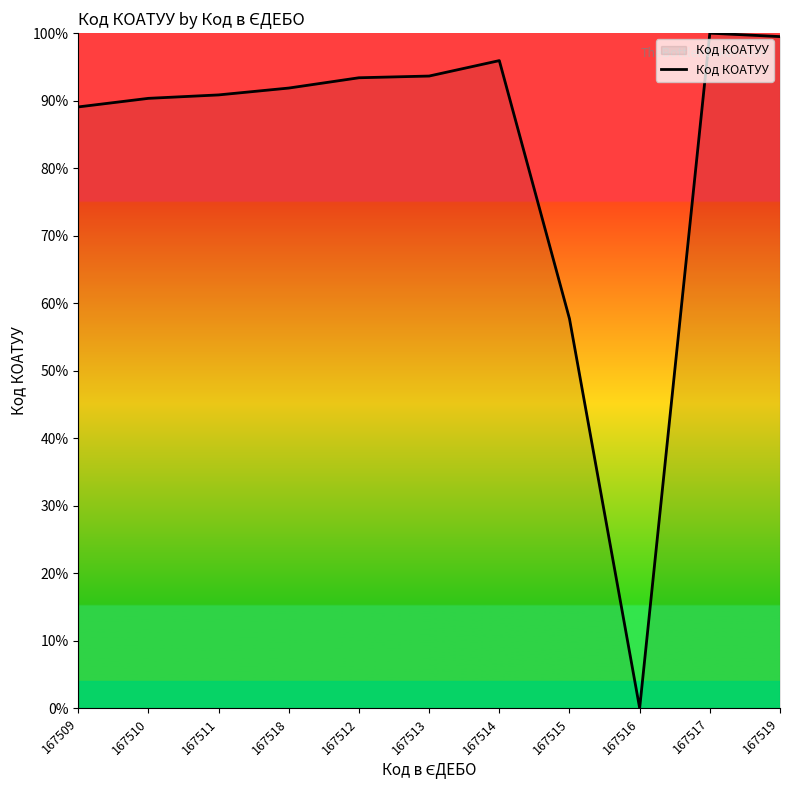

At which category does the chart reach its minimum across all series?

167516